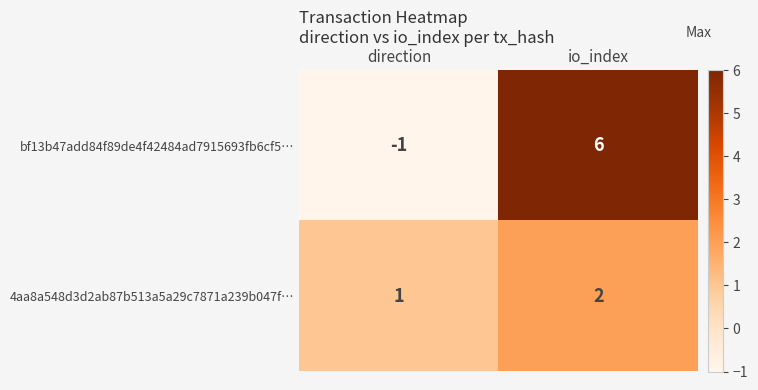

Rank the series at direction from highest to lowest value.

4aa8a548d3d2ab87b513a5a29c7871a239b047f…, bf13b47add84f89de4f42484ad7915693fb6cf5…